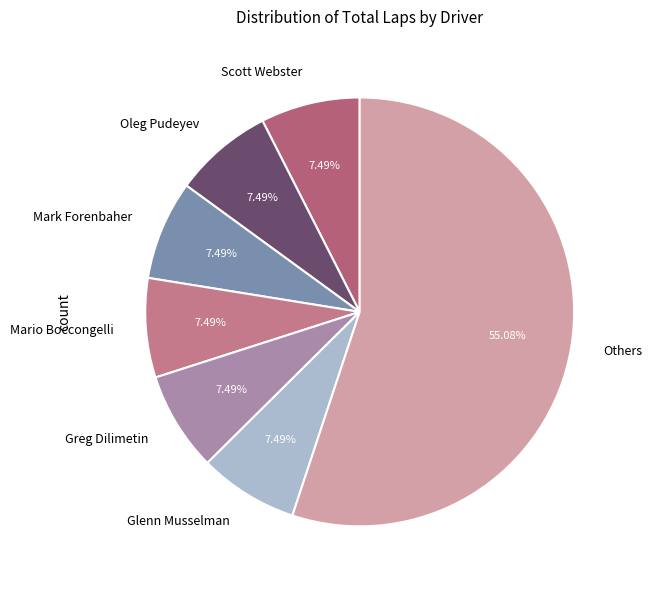

To the nearest percent, what is the difference between the largest and smallest slice percentages?

48%